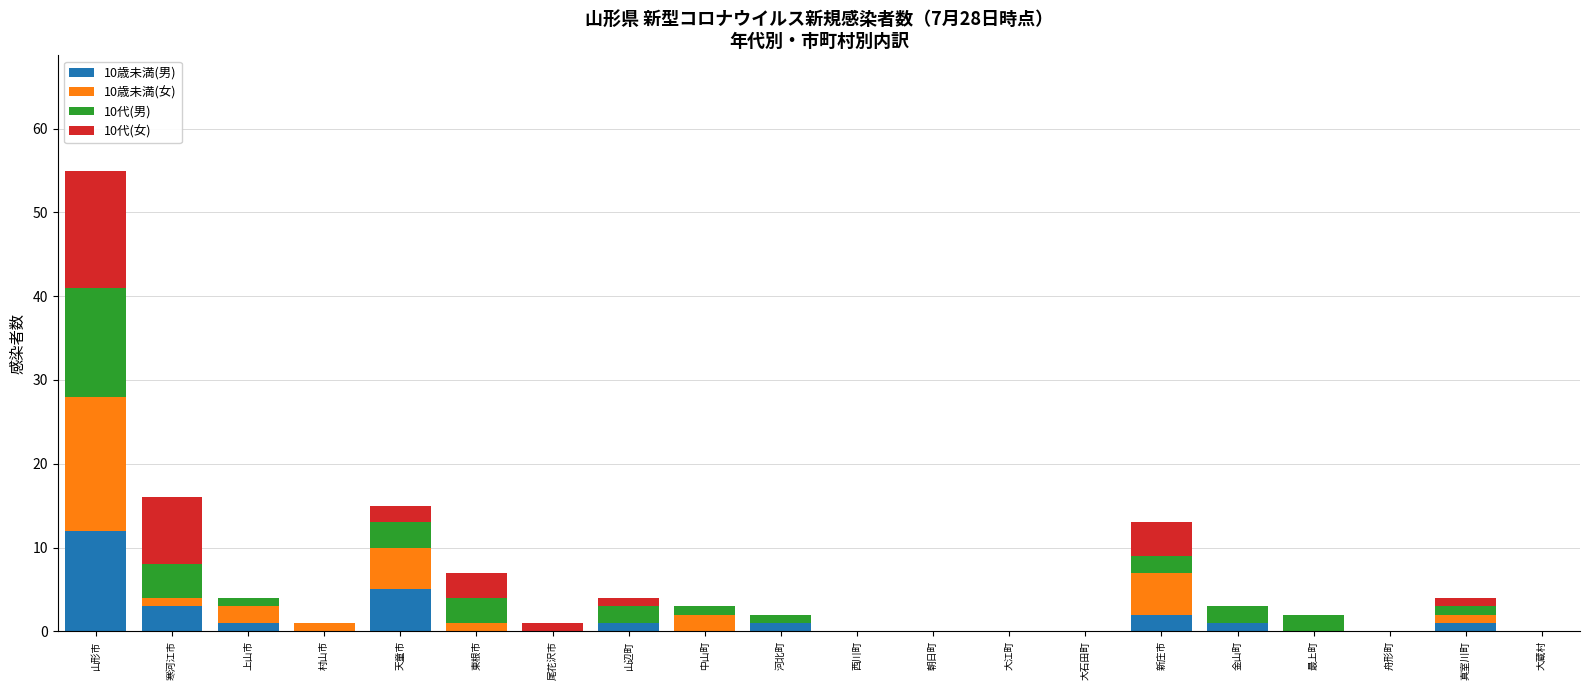

At which category is the sum across all series the highest?

山形市